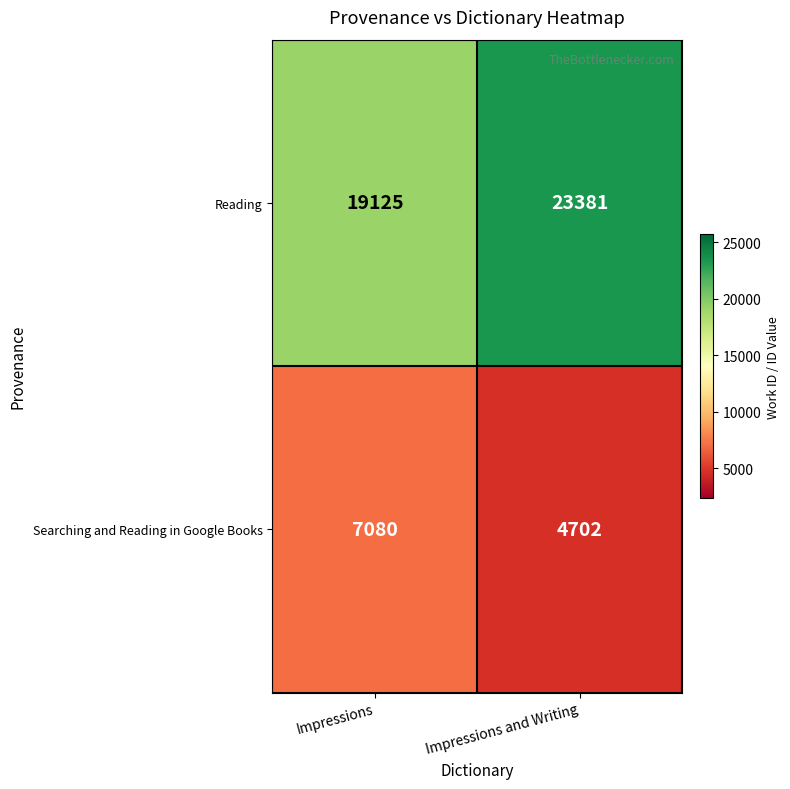

True or false: Reading has a value of 30564 at Impressions.

False